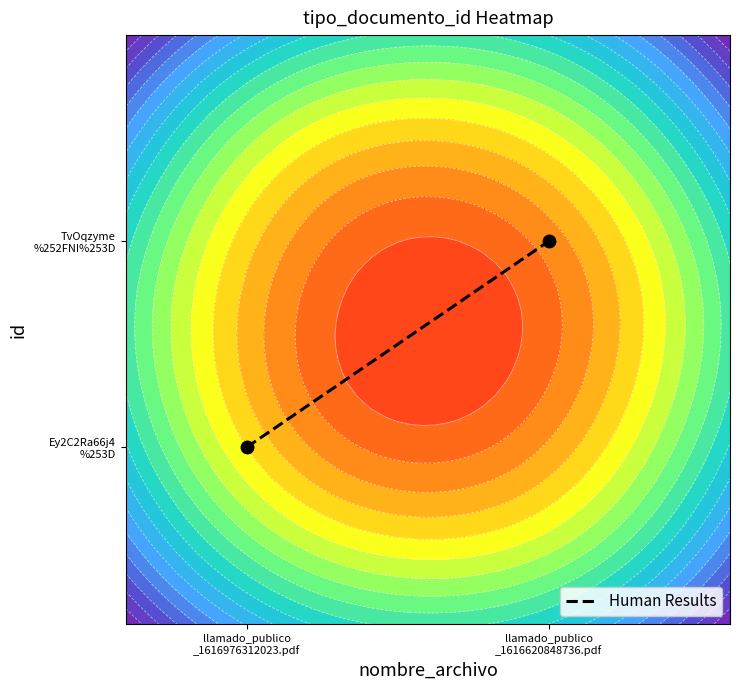

Rank the categories by value from lowest to highest.

llamado_publico
_1616976312023.pdf, llamado_publico
_1616620848736.pdf